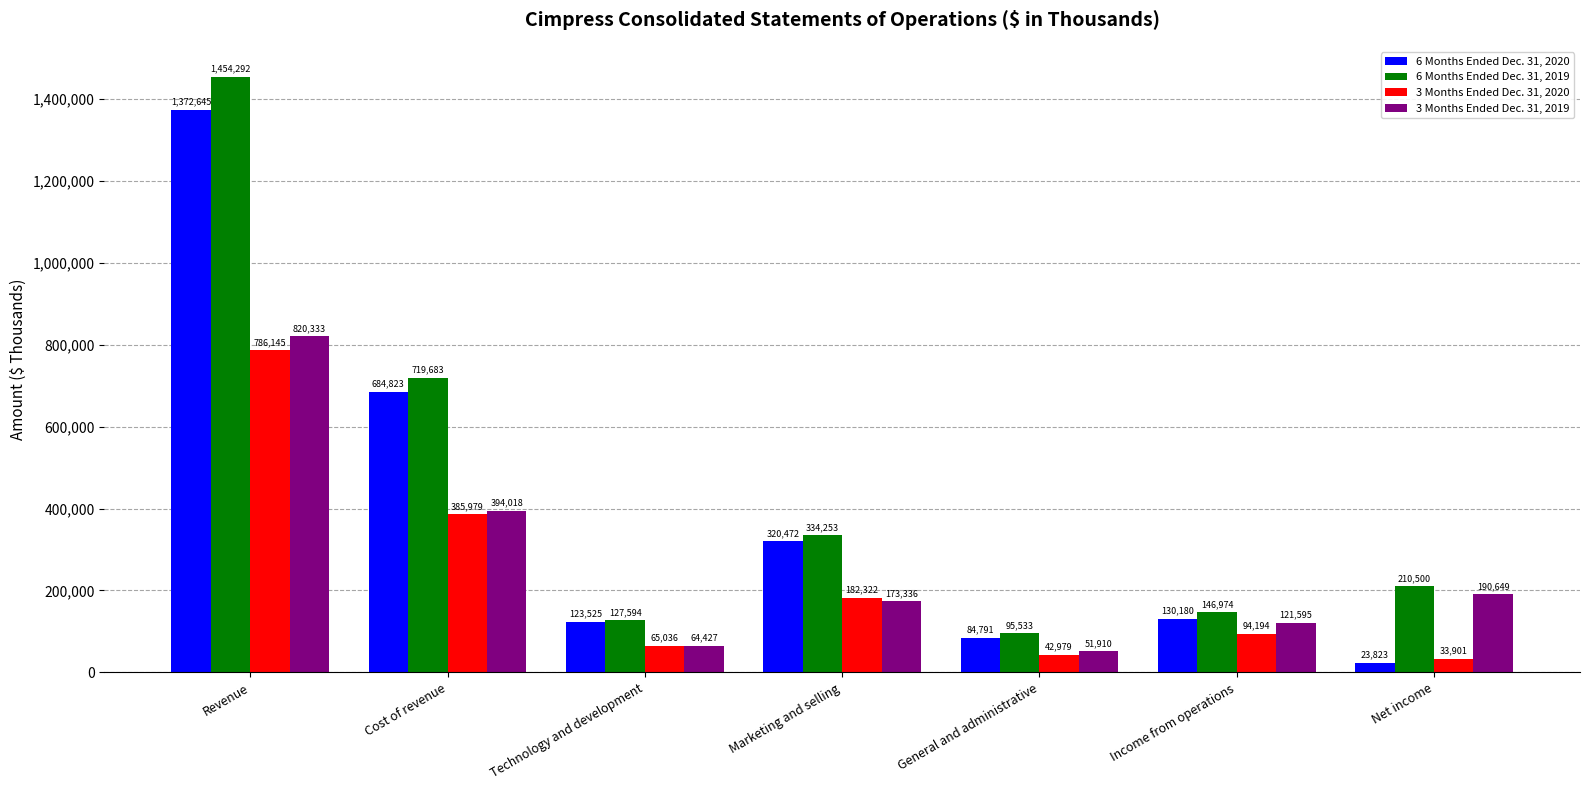

Reading left to right, extract all data points from this chart.

6 Months Ended Dec. 31, 2020: Revenue=1372645	Cost of revenue=684823	Technology and development=123525	Marketing and selling=320472	General and administrative=84791	Income from operations=130180	Net income=23823
6 Months Ended Dec. 31, 2019: Revenue=1454292	Cost of revenue=719683	Technology and development=127594	Marketing and selling=334253	General and administrative=95533	Income from operations=146974	Net income=210500
3 Months Ended Dec. 31, 2020: Revenue=786145	Cost of revenue=385979	Technology and development=65036	Marketing and selling=182322	General and administrative=42979	Income from operations=94194	Net income=33901
3 Months Ended Dec. 31, 2019: Revenue=820333	Cost of revenue=394018	Technology and development=64427	Marketing and selling=173336	General and administrative=51910	Income from operations=121595	Net income=190649